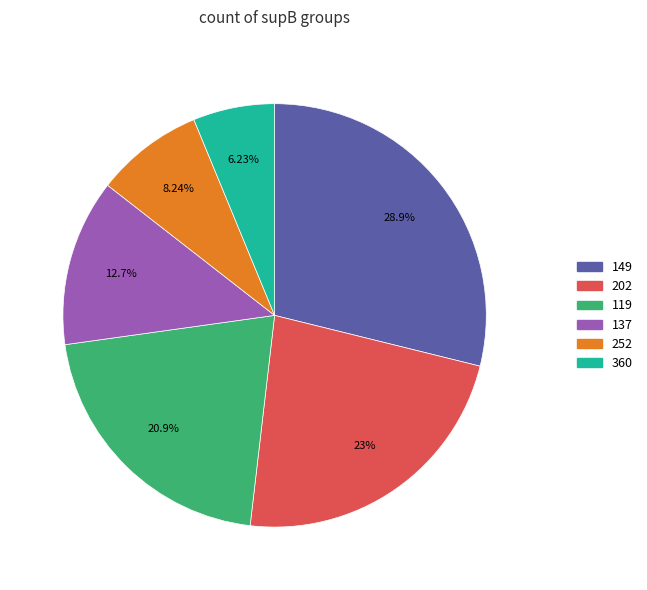

Which category has the smallest portion of the pie?

360